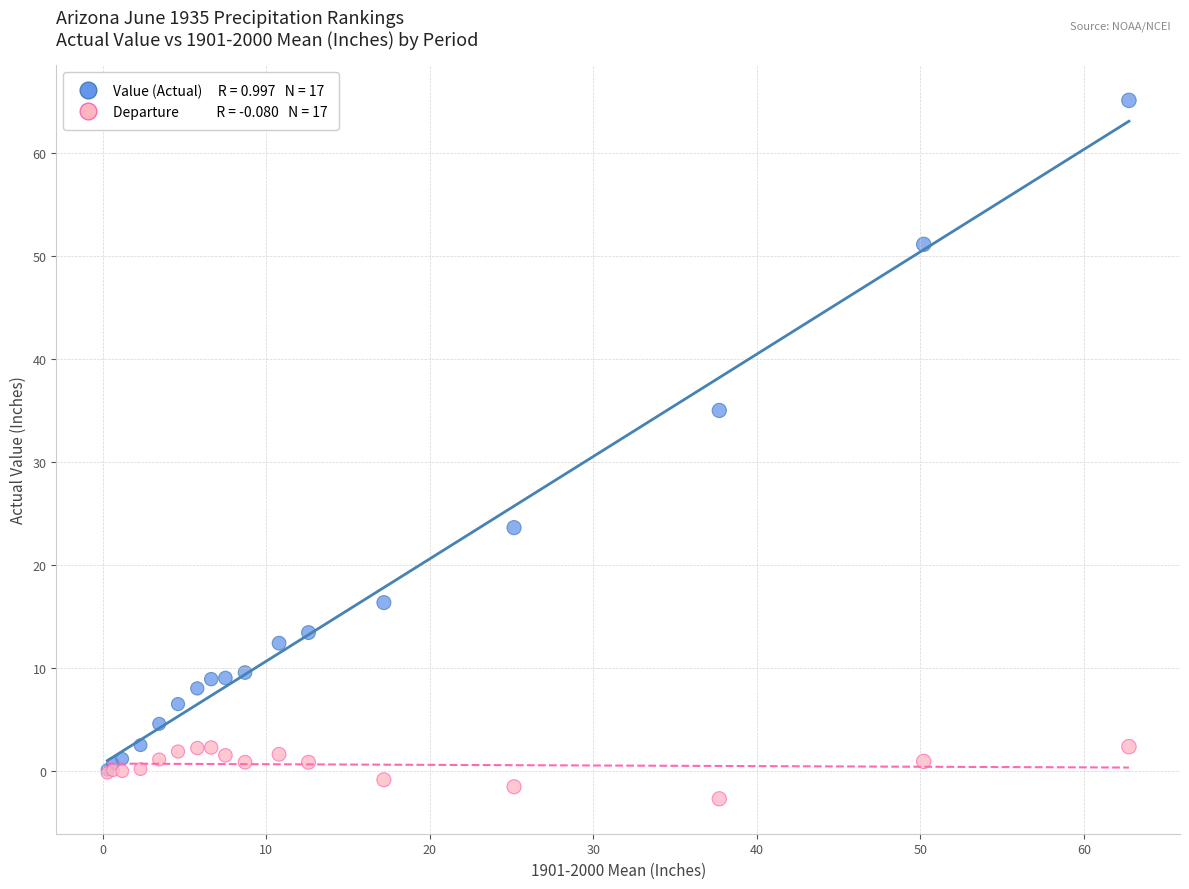

Across all series, what Y value is closest to 31?

35.0